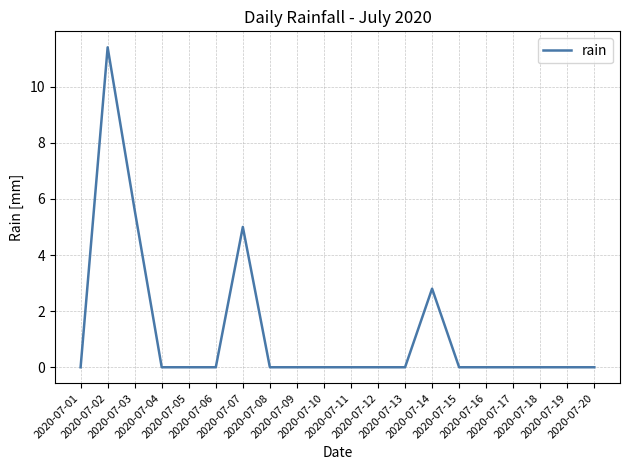

What is the average value?

1.2